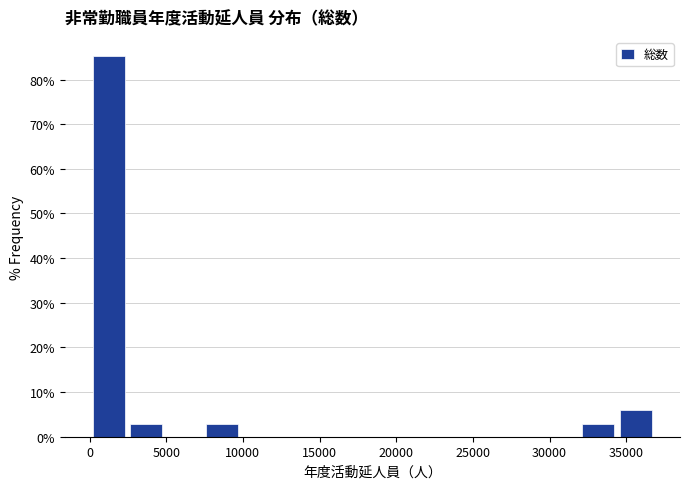

Over which range of the x-axis is the bar tallest?

0 to 2500